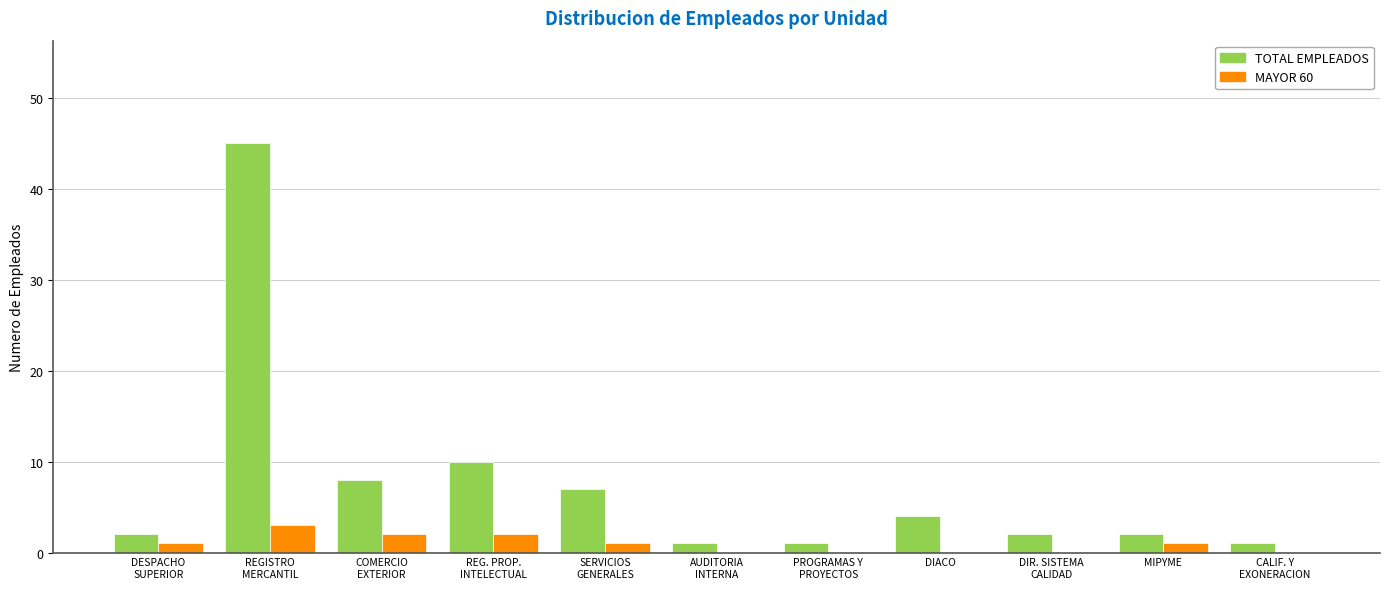

The TOTAL EMPLEADOS series shows 2 at MIPYME. True or false?

True